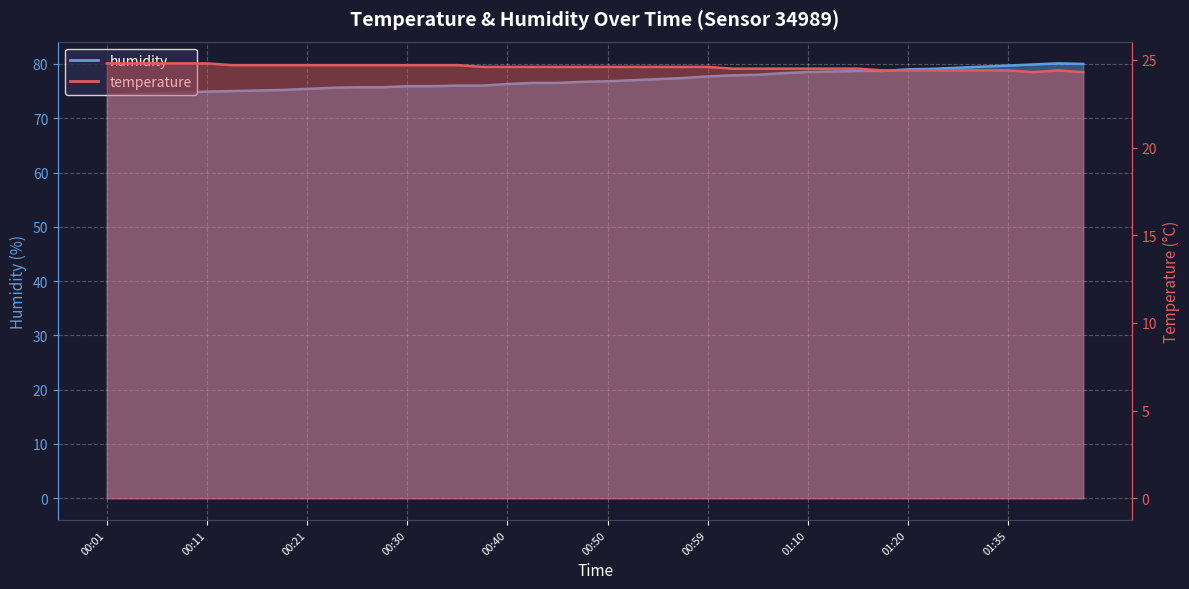

The value of humidity at 01:07 is 78.3. True or false?

True